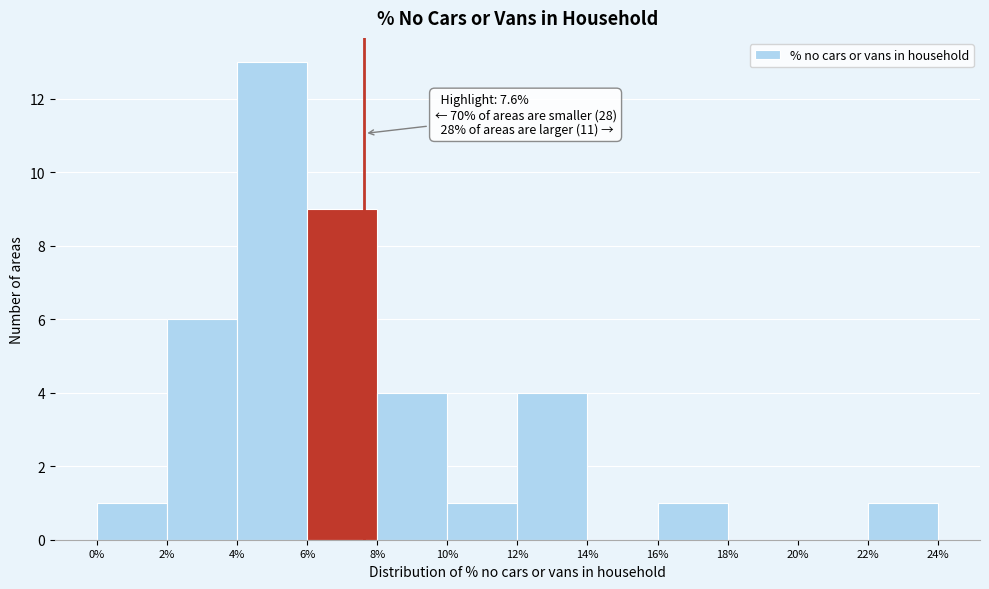

Over which range of the x-axis is the bar tallest?

4% to 6%